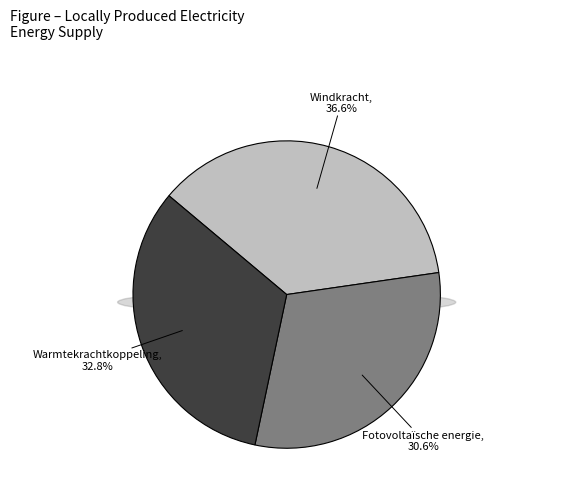

What is the total percentage of Fotovoltaïsche energie and Windkracht?

67.2%